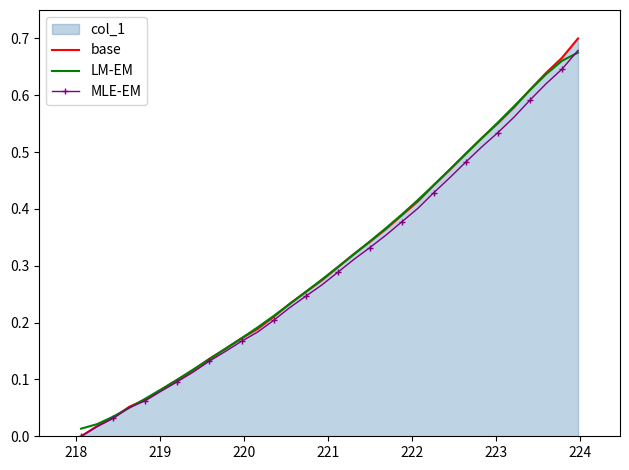

What is the value of the MLE-EM point at the 10th from the left?

0.1